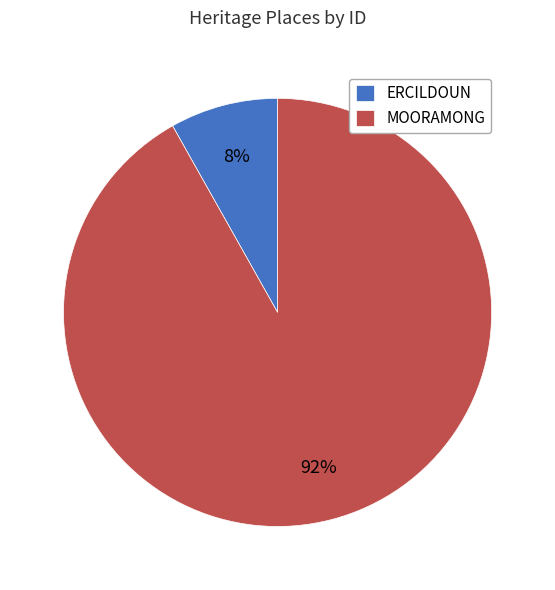

Does MOORAMONG represent more than half of the total?

Yes